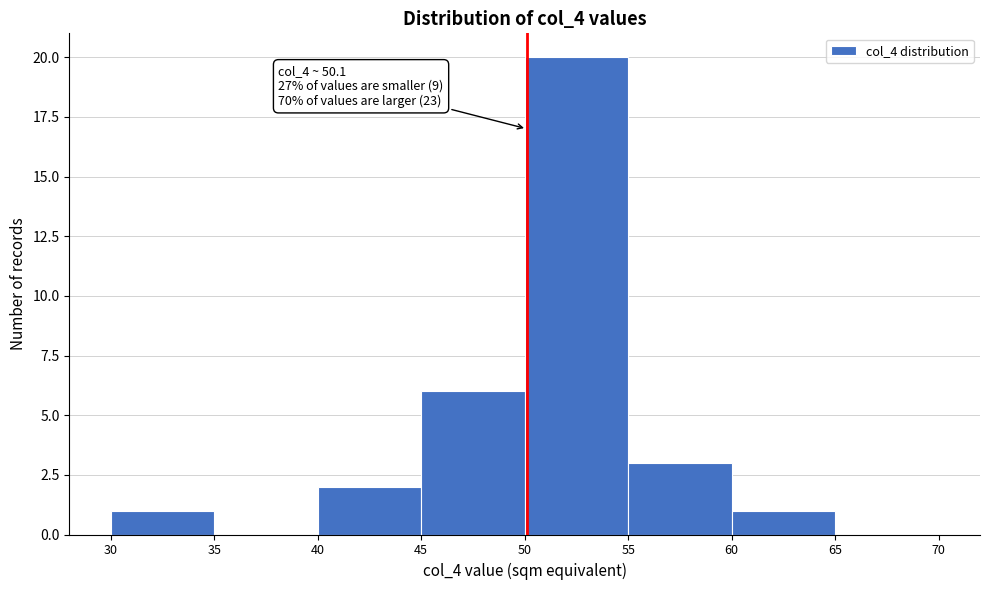

Over which range of the x-axis is the bar tallest?

50 to 55